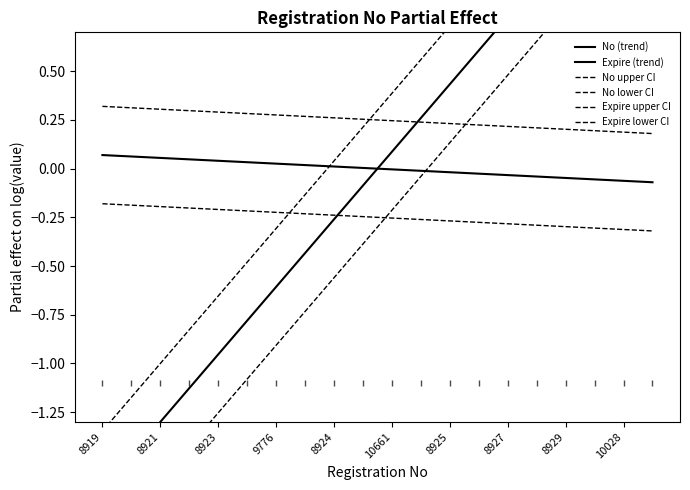

What is the label of the 19th point from the right?

8921